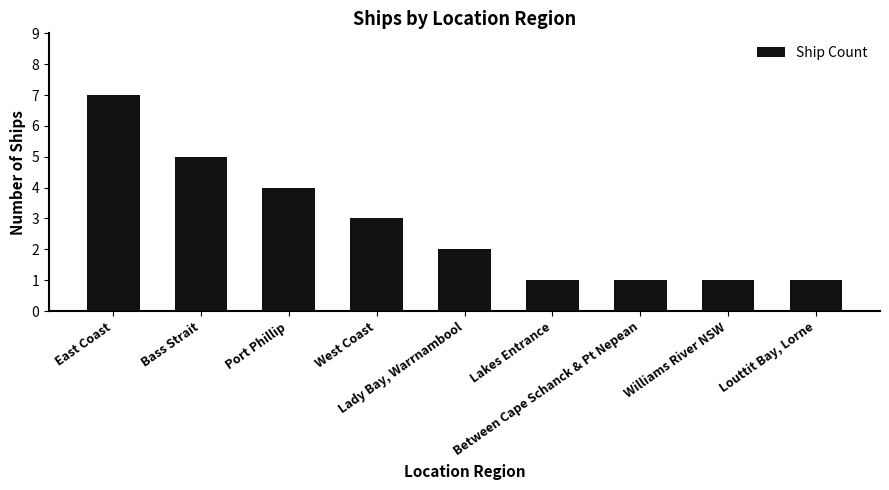

What is the sum of all values?

25